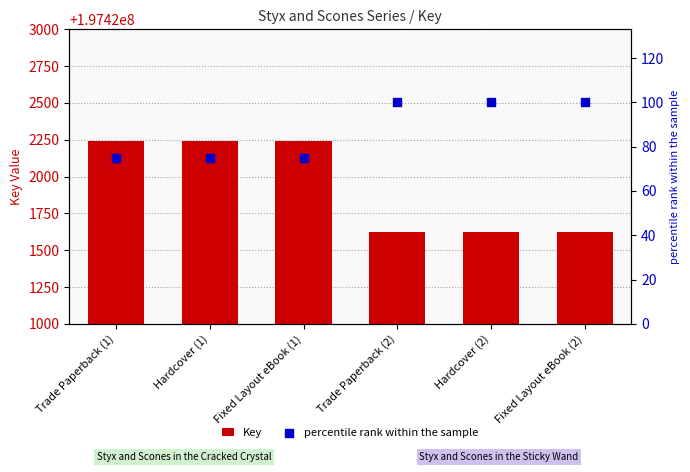

Which series has the largest total across all categories?

Key